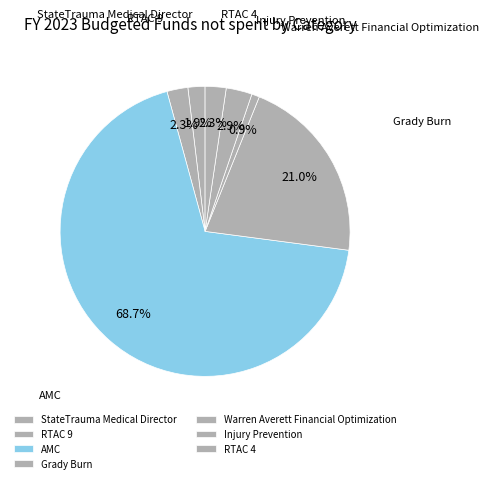

To the nearest percent, what is the difference between the Grady Burn and RTAC 4 slice percentages?

19%